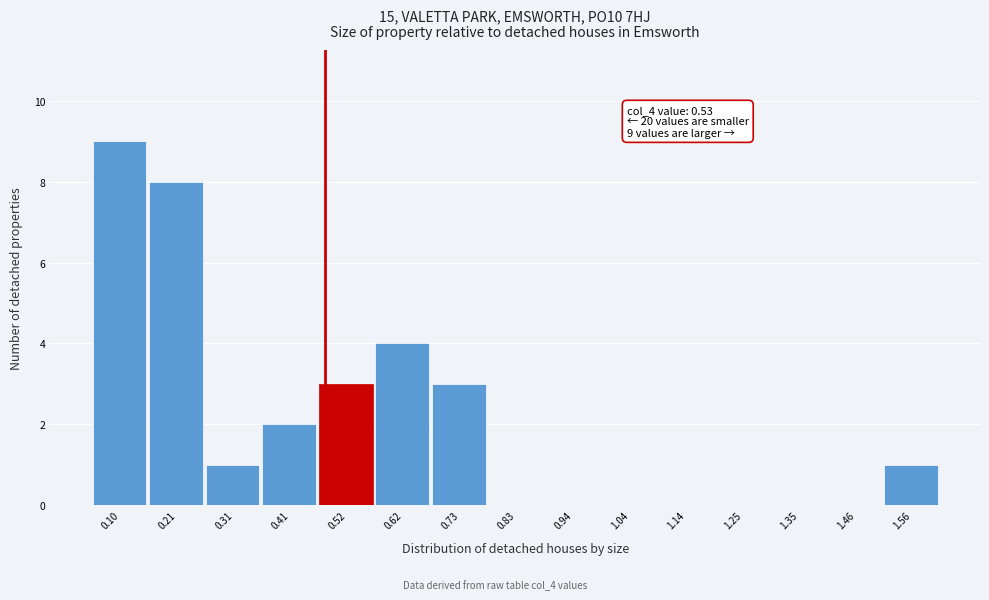

Reading left to right, what are all the values shown in this chart?

0.10=9	0.21=8	0.31=1	0.41=2	0.52=3	0.62=4	0.73=3	0.83=0	0.94=0	1.04=0	1.14=0	1.25=0	1.35=0	1.46=0	1.56=1